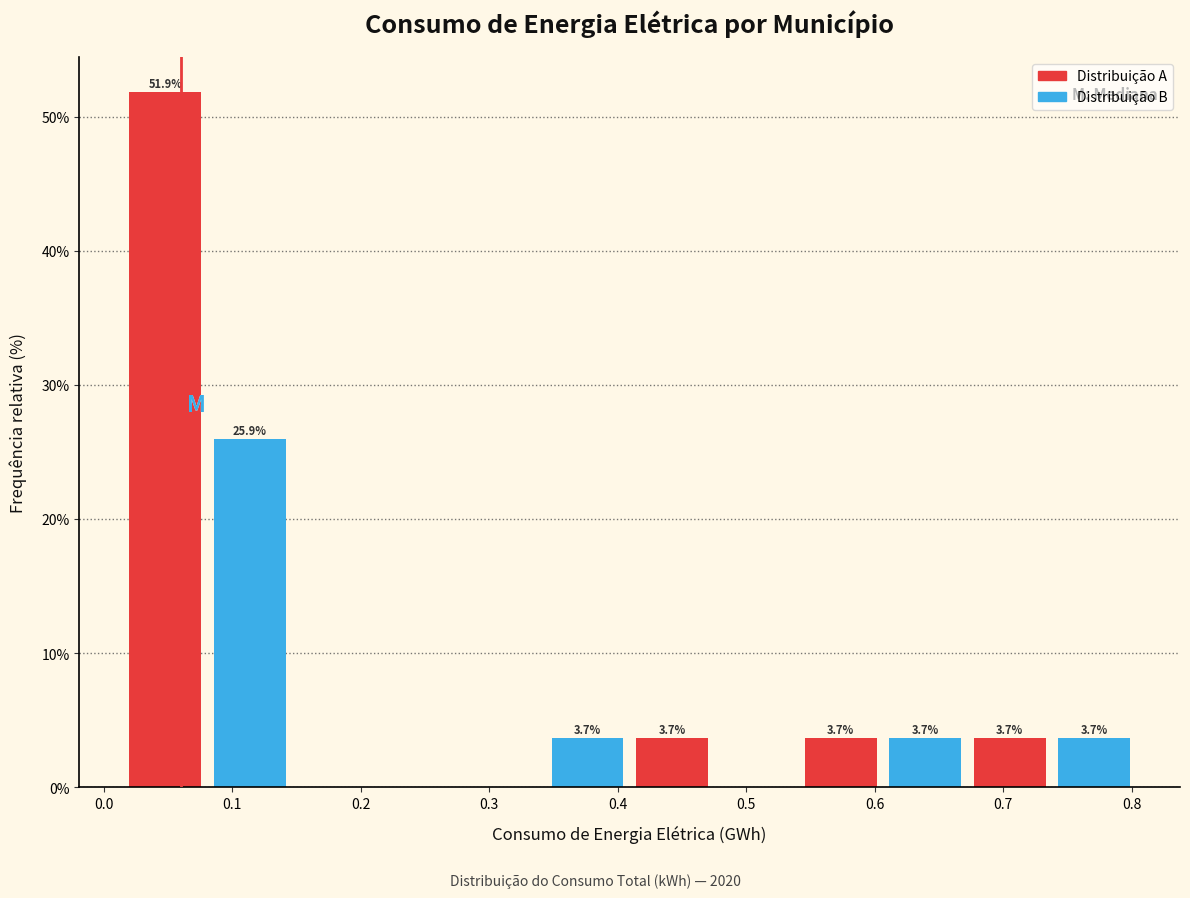

Over which range of the x-axis is the bar tallest?

0.02 to 0.08